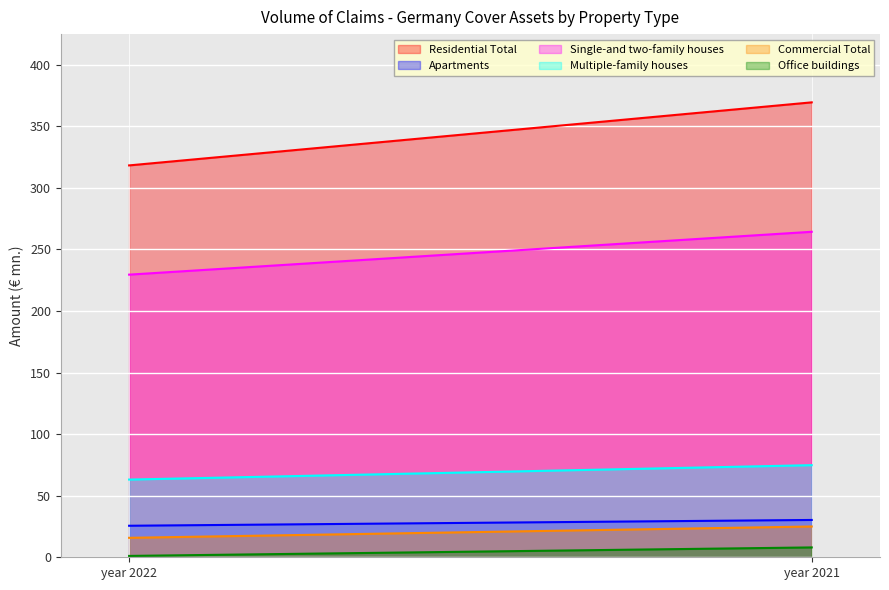

What is the sum of the Apartments values at year 2021 and year 2022?

55.9